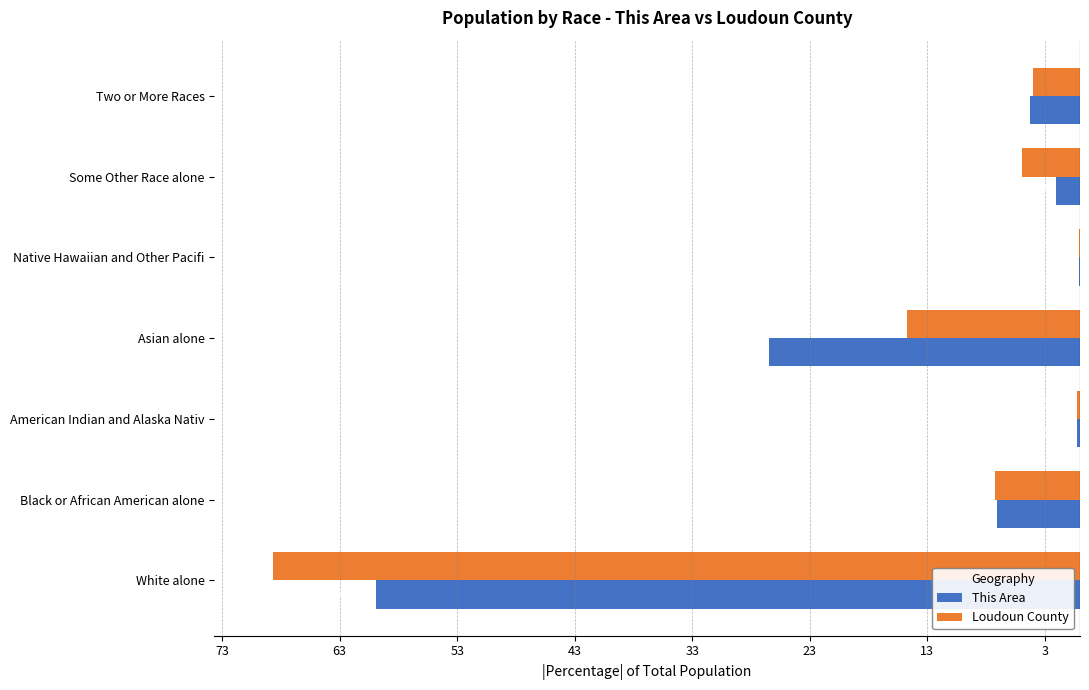

What are all the series names shown in the legend?

This Area, Loudoun County